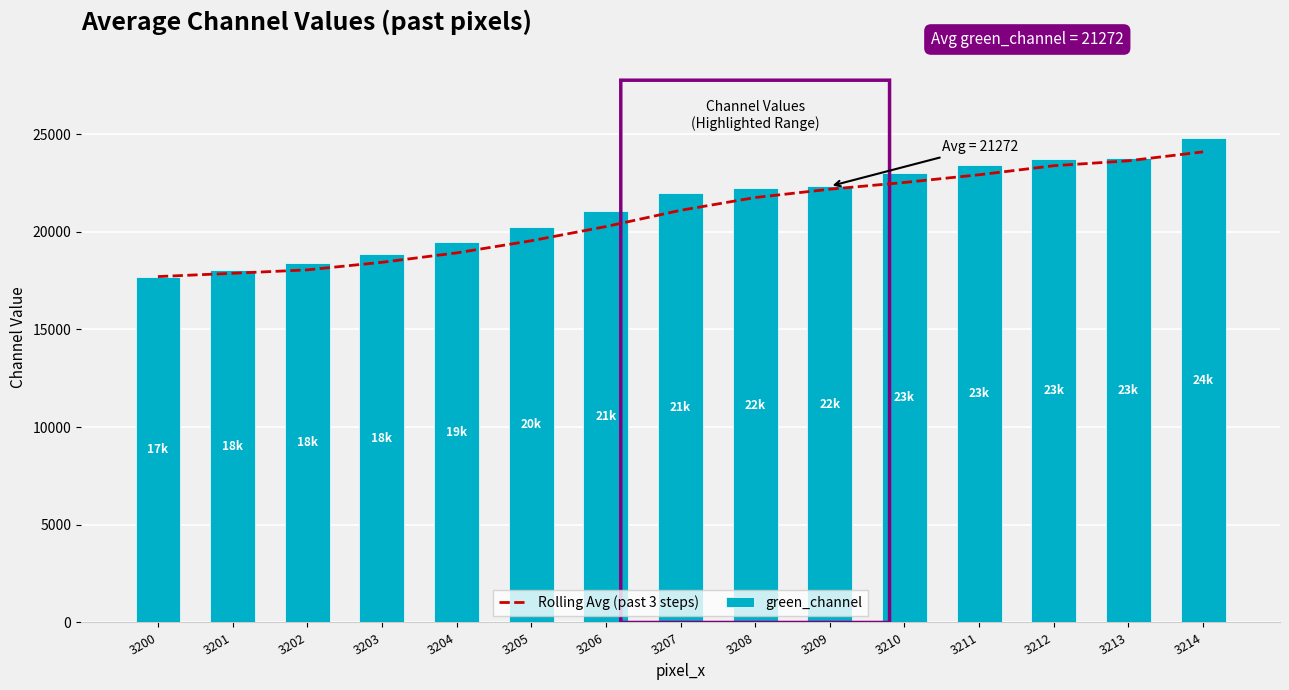

Reading left to right, list all the values displayed in this chart.

Rolling Avg (past 3 steps): 17708.0	17876.0	18051.0	18439.0	18919.7	19540.7	20268.3	21100.0	21755.3	22181.3	22526.7	22921.0	23383.7	23635.7	24093.7
green_channel: 17708.0	18044.0	18401.0	18872.0	19486.0	20264.0	21055.0	21981.0	22230.0	22333.0	23017.0	23413.0	23721.0	23773.0	24787.0